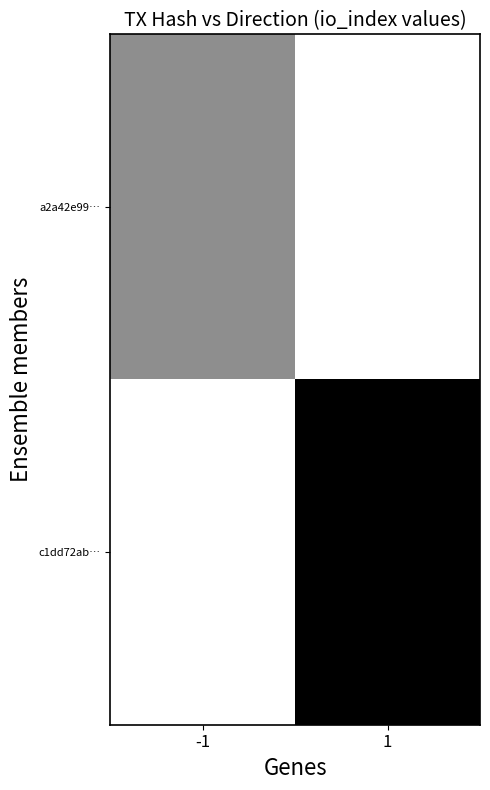

Which has a higher value, -1 or 1?

-1